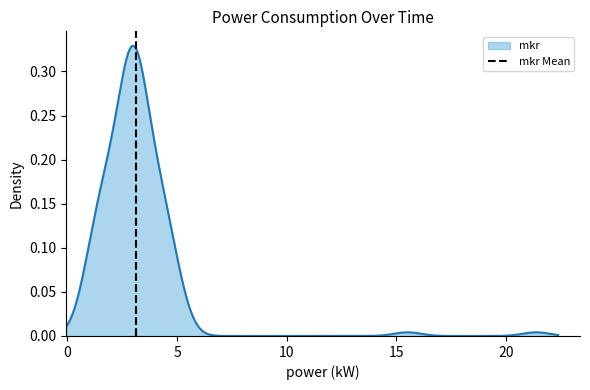

How many values are above zero?

1